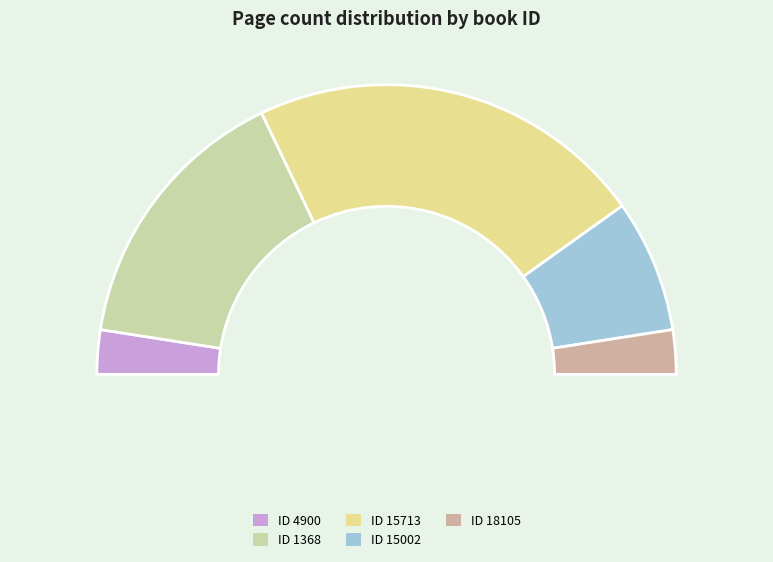

Is it true that 18105 is 13% of the pie?

False